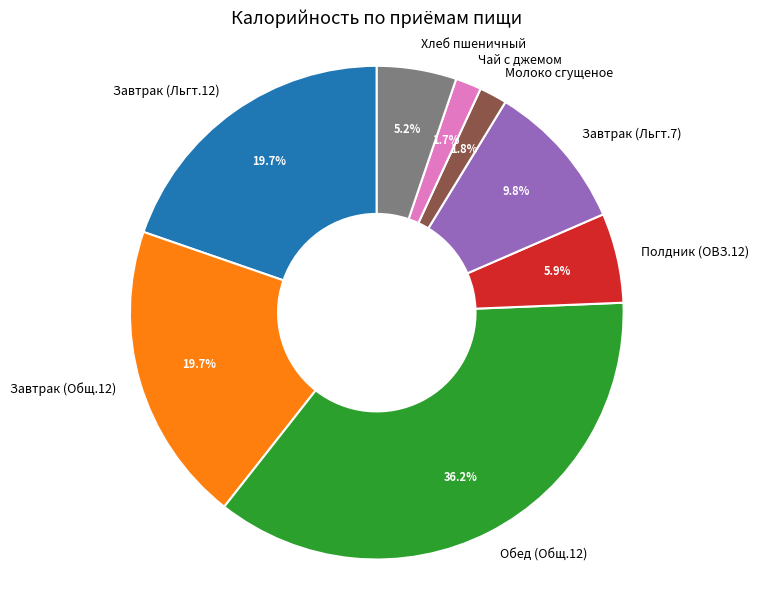

What is the largest slice in the pie chart?

Обед (Общ.12)